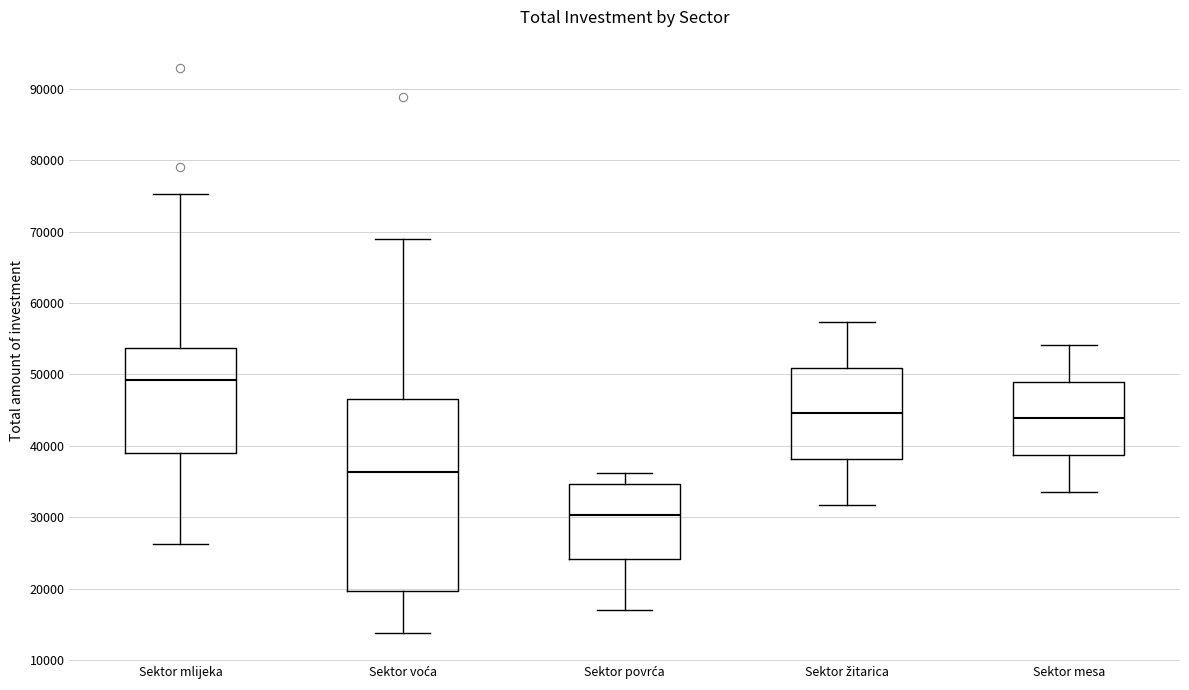

Which box's median line is the highest?

Sektor mlijeka